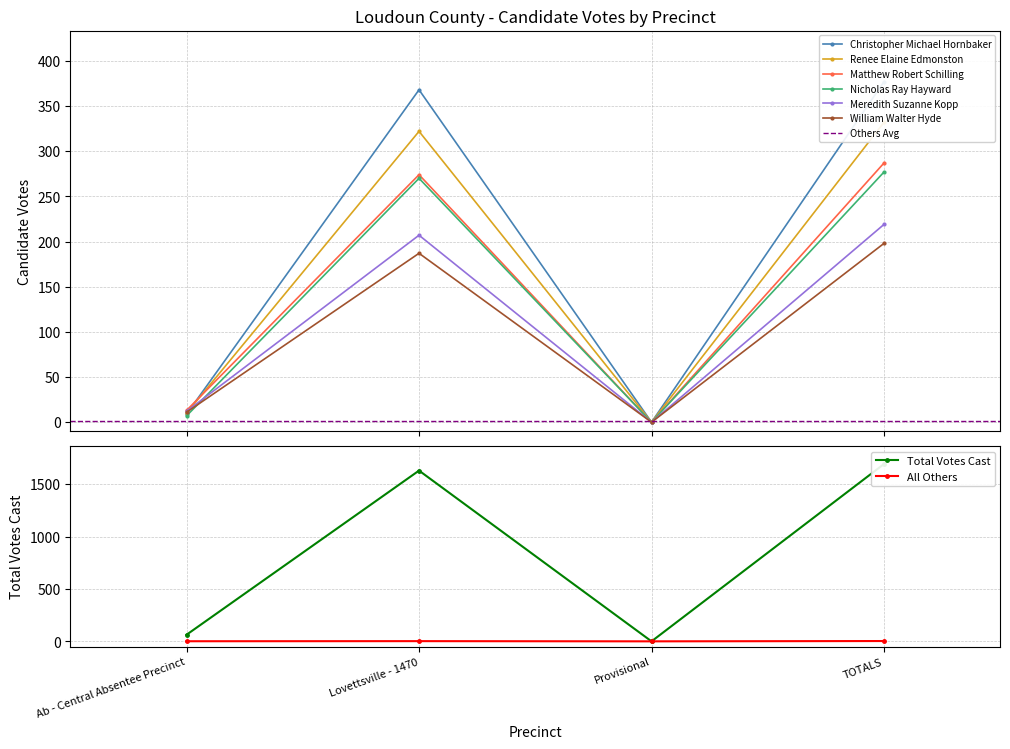

Where does the William Walter Hyde series first go above 187?

TOTALS